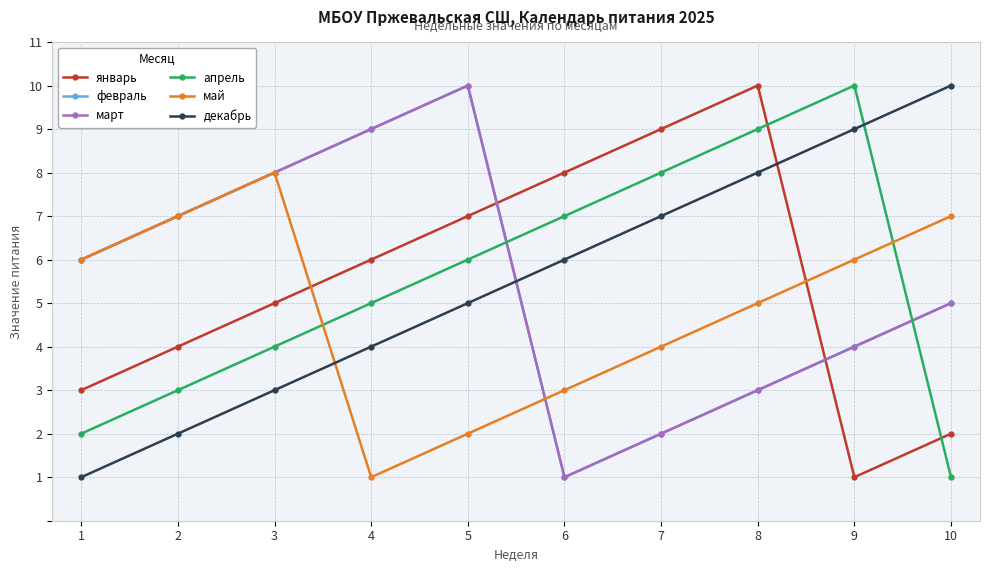

Is this an area chart (filled region under the line)?

No